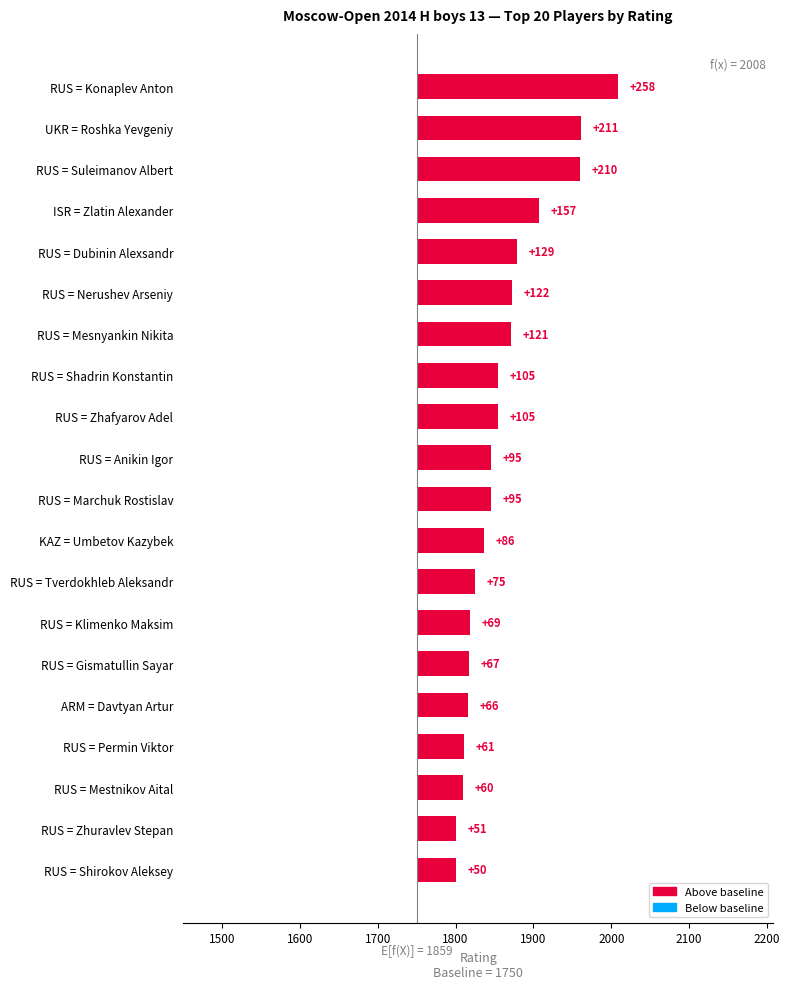

Reading left to right, transcribe all the data shown in this chart.

258	211	210	157	129	122	121	105	105	95	95	86	75	69	67	66	61	60	51	50